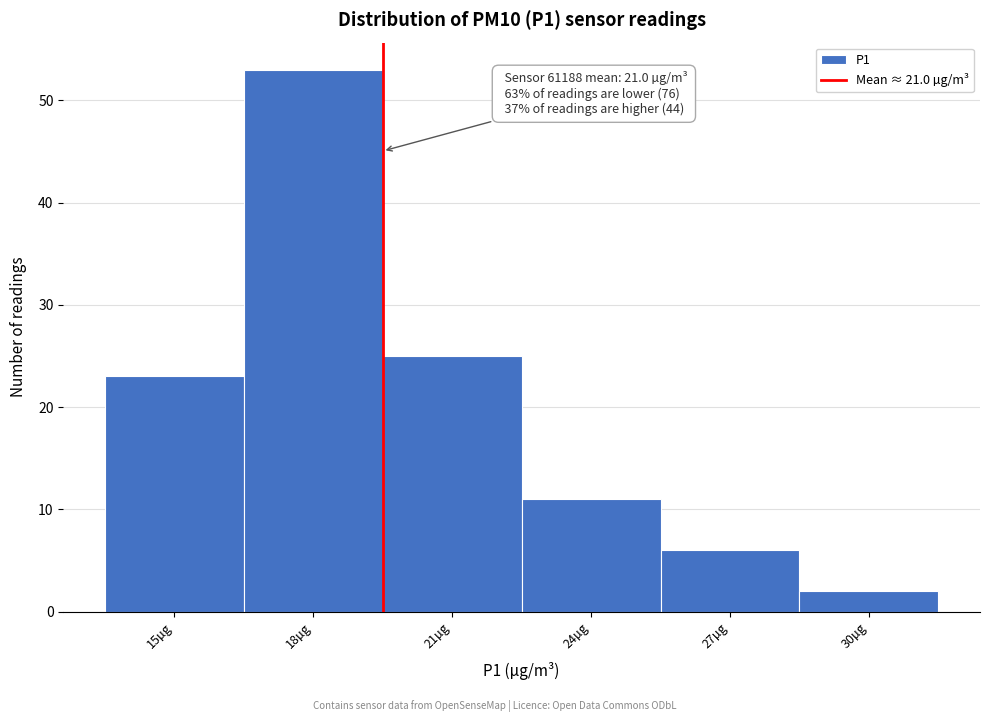

Reading left to right, extract all data points from this chart.

23	53	25	11	6	2